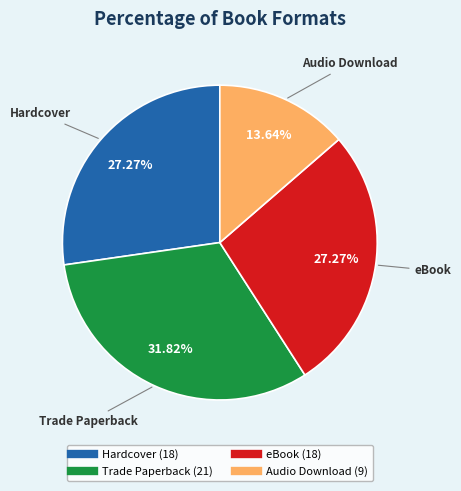

Which slice is the smallest?

Audio Download